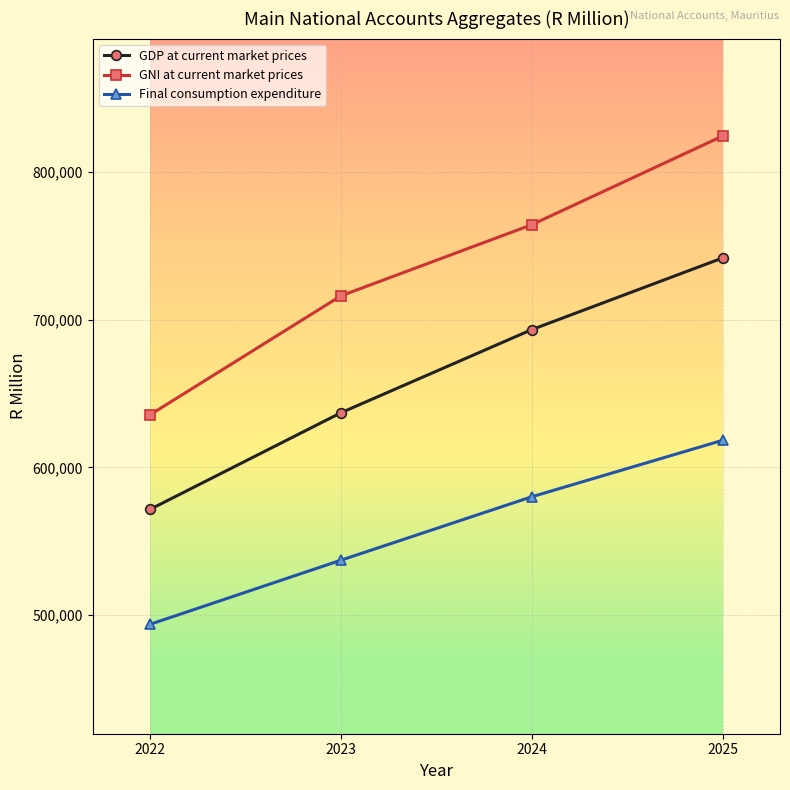

What is the sum of the GNI at current market prices values at 2022 and 2024?

1399981